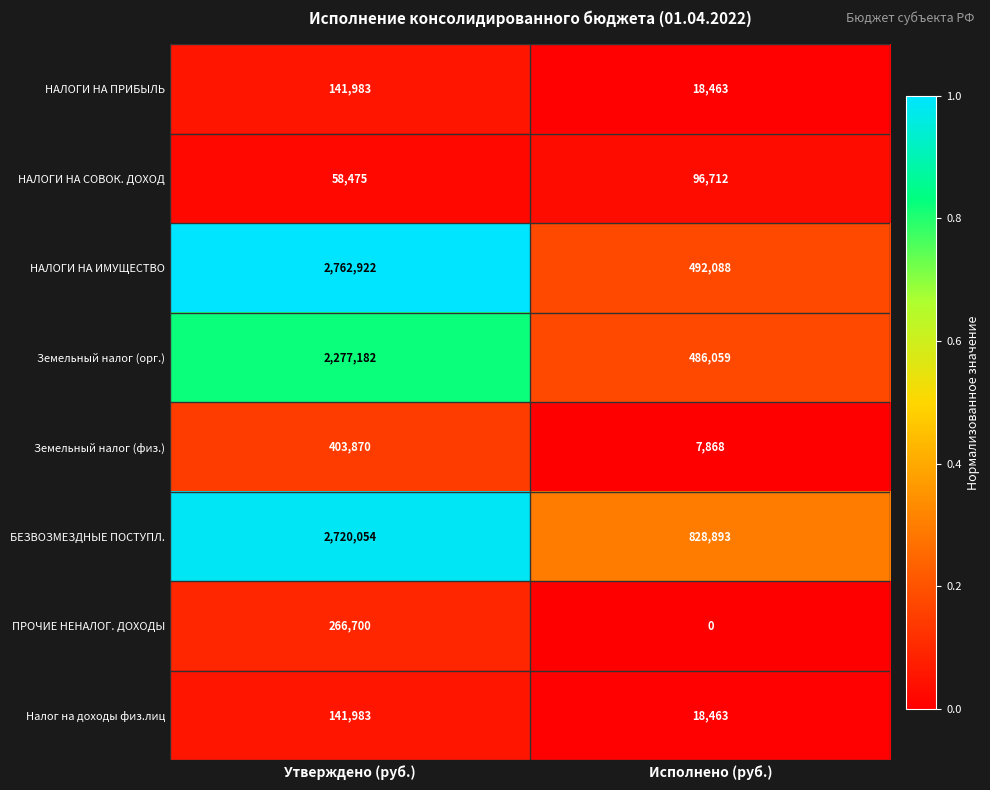

Reading left to right, transcribe all the data shown in this chart.

НАЛОГИ НА ПРИБЫЛЬ: Утверждено (руб.)=141983	Исполнено (руб.)=18463
НАЛОГИ НА СОВОК. ДОХОД: Утверждено (руб.)=58475	Исполнено (руб.)=96712
НАЛОГИ НА ИМУЩЕСТВО: Утверждено (руб.)=2762922	Исполнено (руб.)=492088
Земельный налог (орг.): Утверждено (руб.)=2277182	Исполнено (руб.)=486059
Земельный налог (физ.): Утверждено (руб.)=403870	Исполнено (руб.)=7868
БЕЗВОЗМЕЗДНЫЕ ПОСТУПЛ.: Утверждено (руб.)=2720054	Исполнено (руб.)=828893
ПРОЧИЕ НЕНАЛОГ. ДОХОДЫ: Утверждено (руб.)=266700	Исполнено (руб.)=0
Налог на доходы физ.лиц: Утверждено (руб.)=141983	Исполнено (руб.)=18463